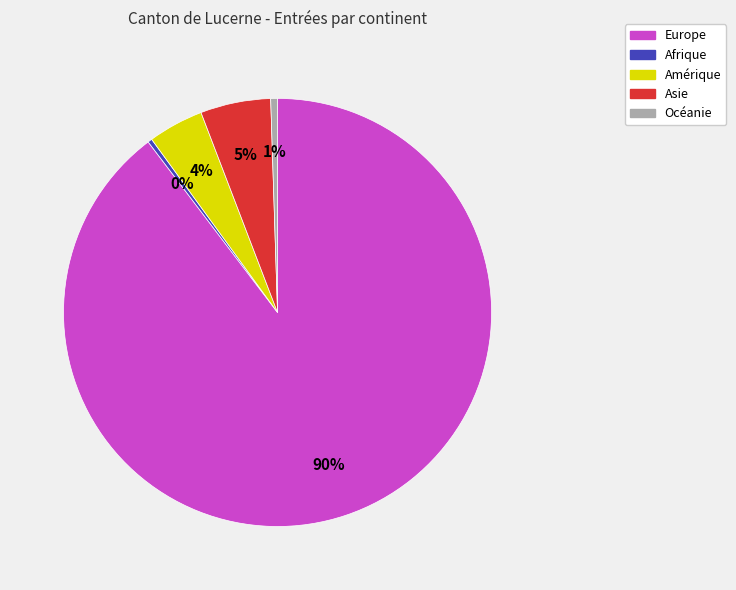

Which has a higher value, Océanie or Asie?

Asie